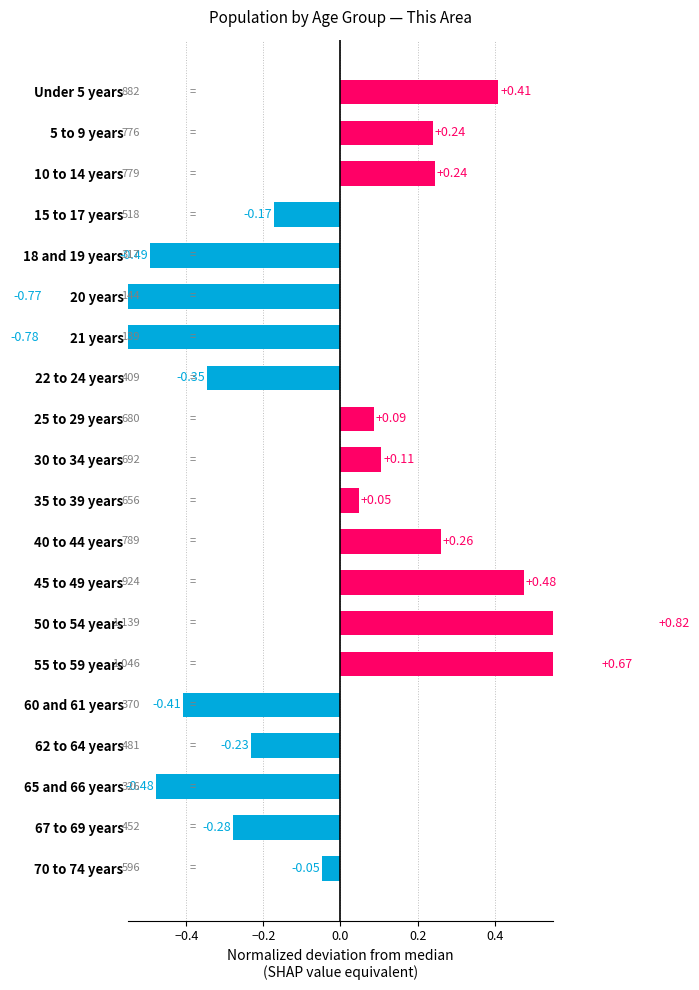

Which has a higher value, 55 to 59 years or 62 to 64 years?

55 to 59 years